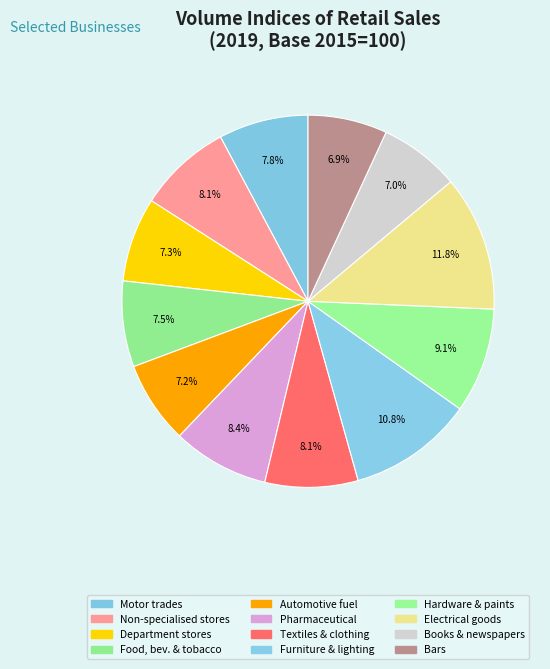

How many segments does this pie chart have?

12